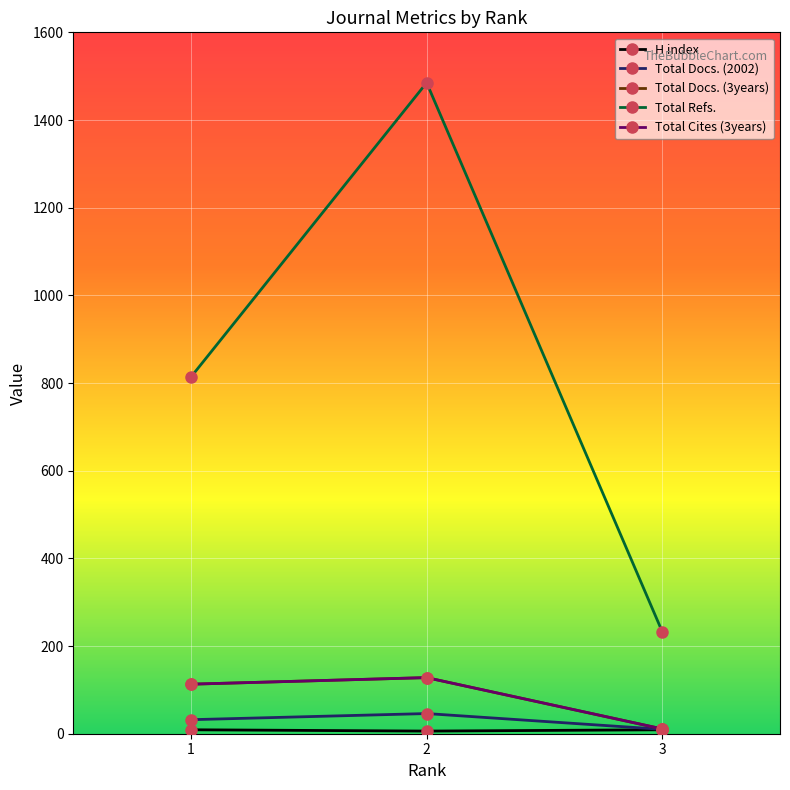

True or false: Total Cites (3years) has a value of 173 at 1.

False